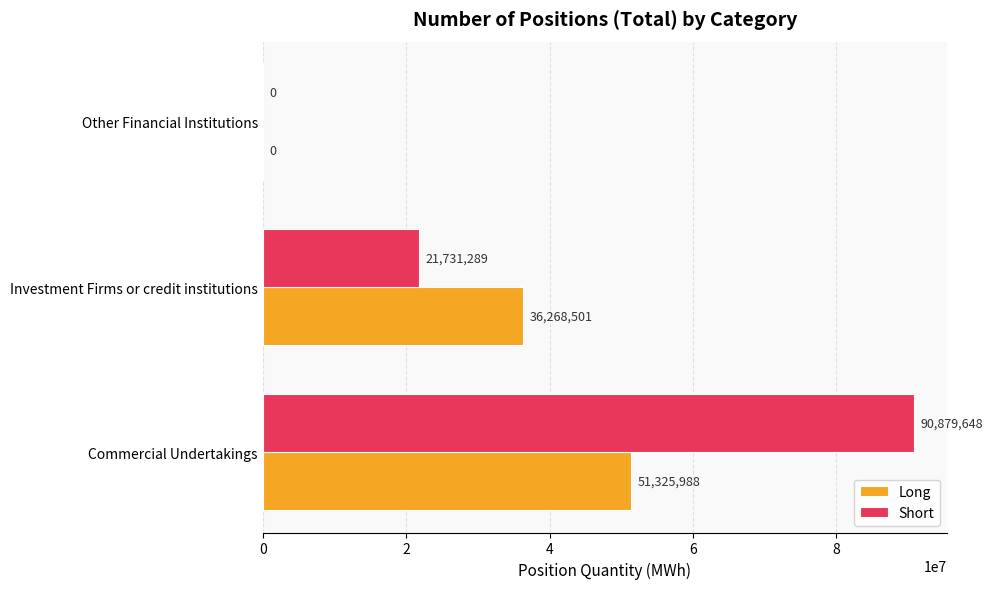

What is the sum of the Long values at Commercial Undertakings and Other Financial Institutions?

51325988